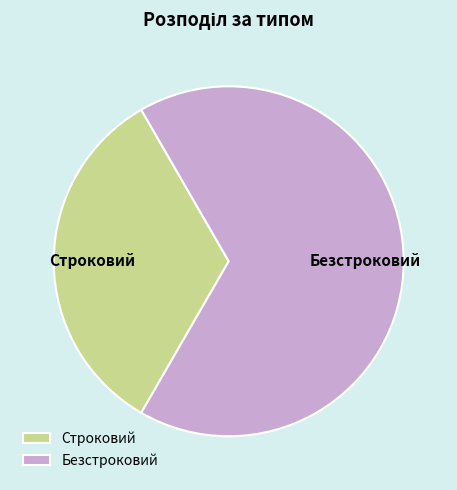

What is the largest slice in the pie chart?

Безстроковий